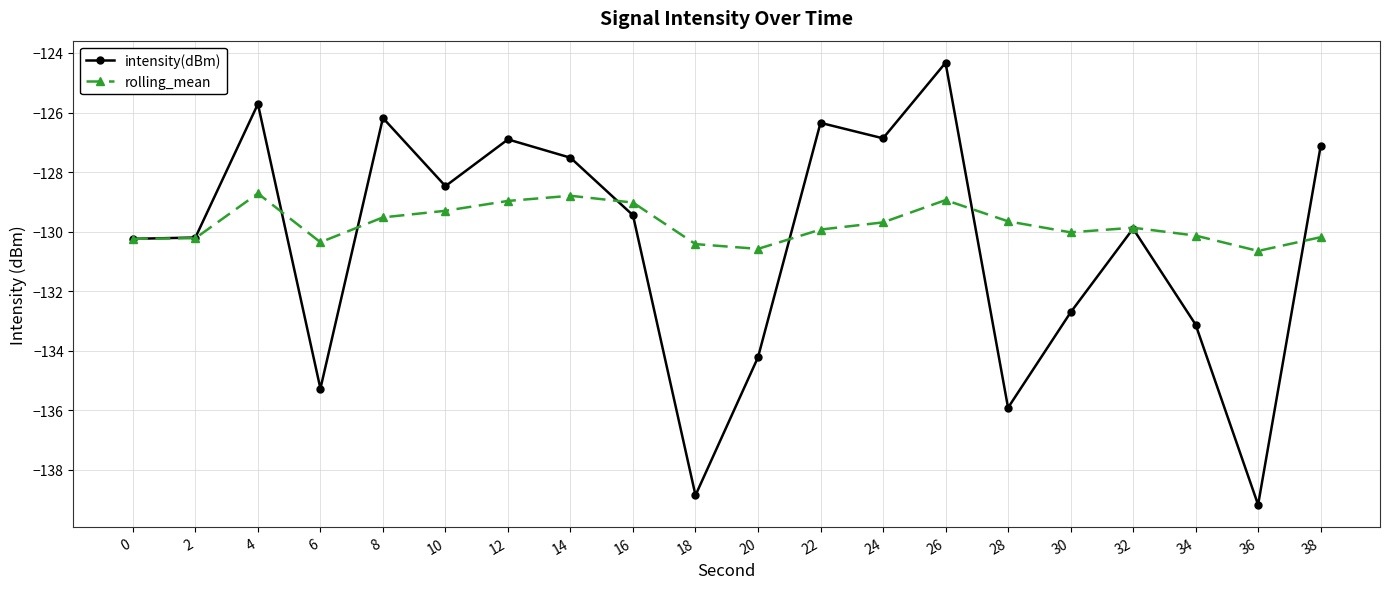

What is the approximate value of rolling_mean at 30?

-130.0